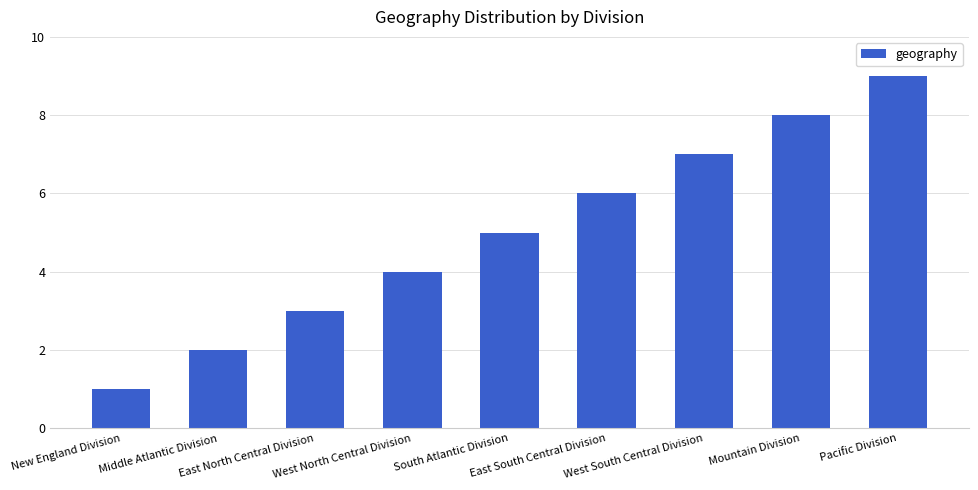

What is the average value?

5